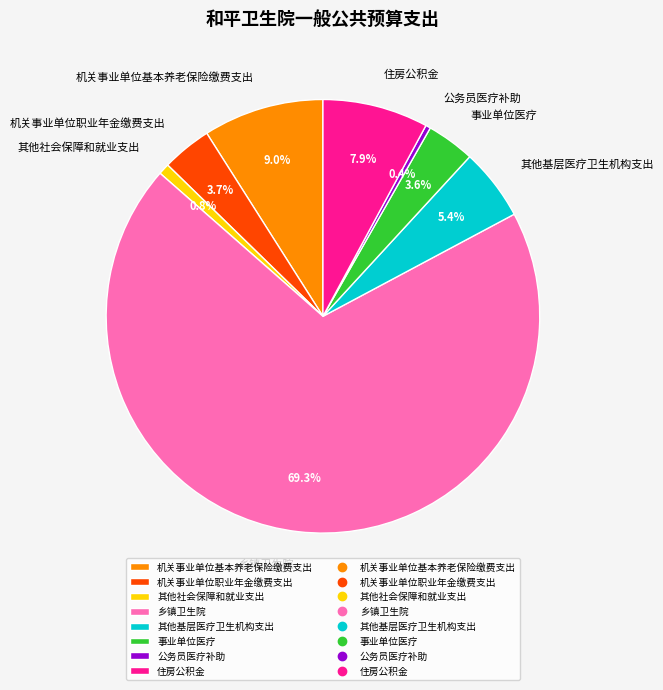

Between 乡镇卫生院 and 其他社会保障和就业支出, which is larger?

乡镇卫生院